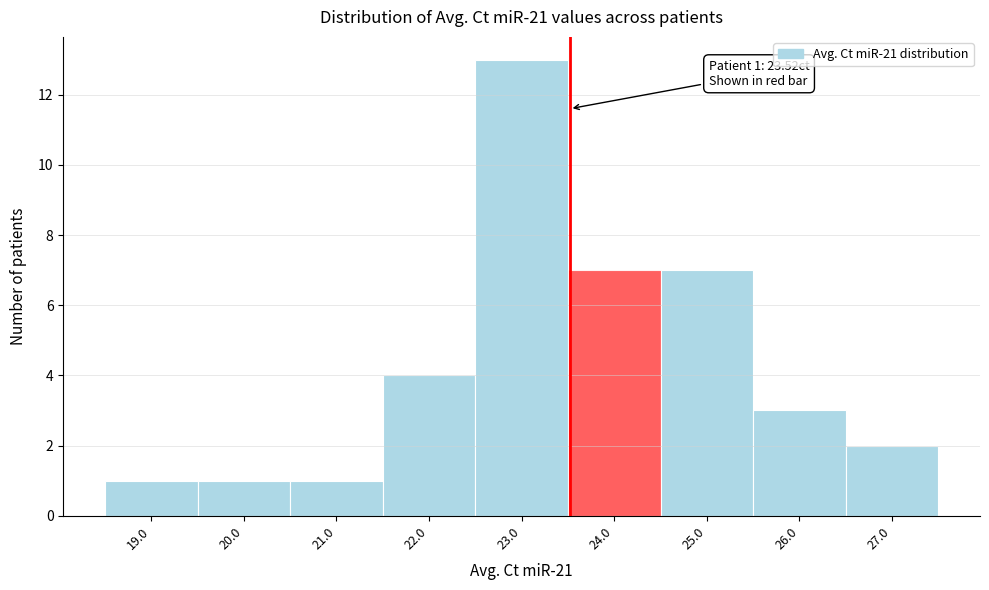

Over which range of the x-axis is the bar tallest?

22.5 to 23.5